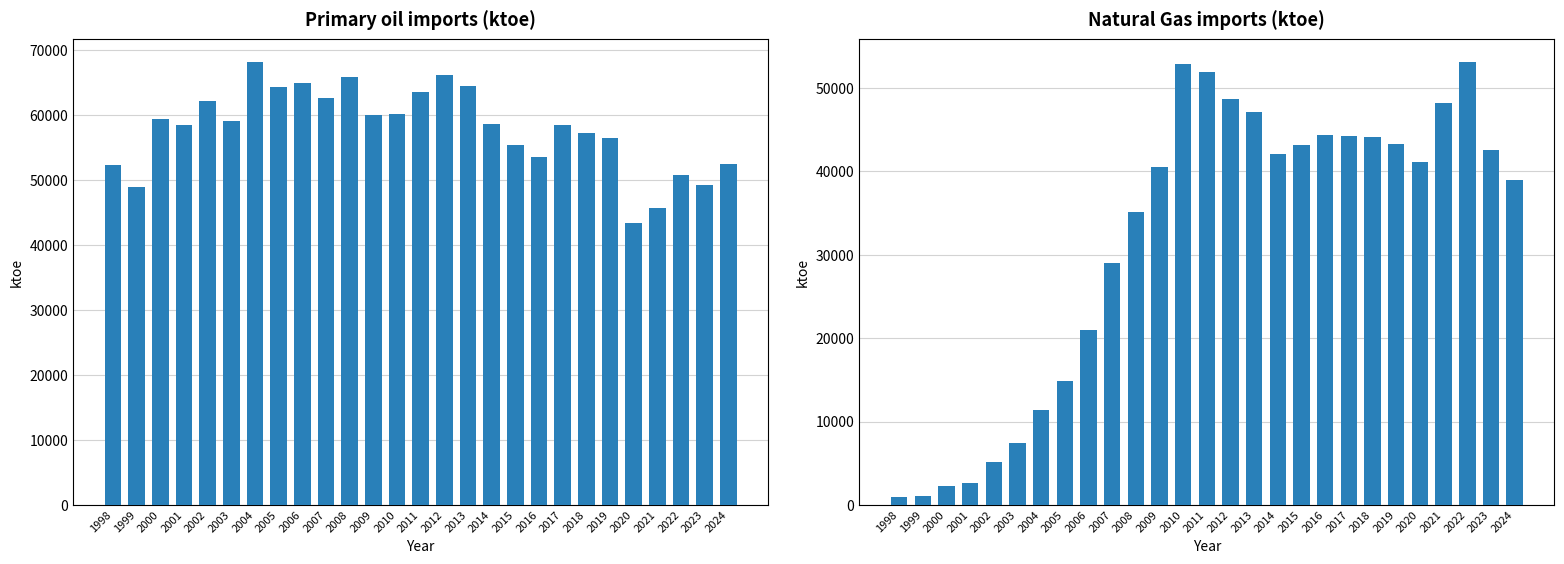

How many bars are there in total?

54